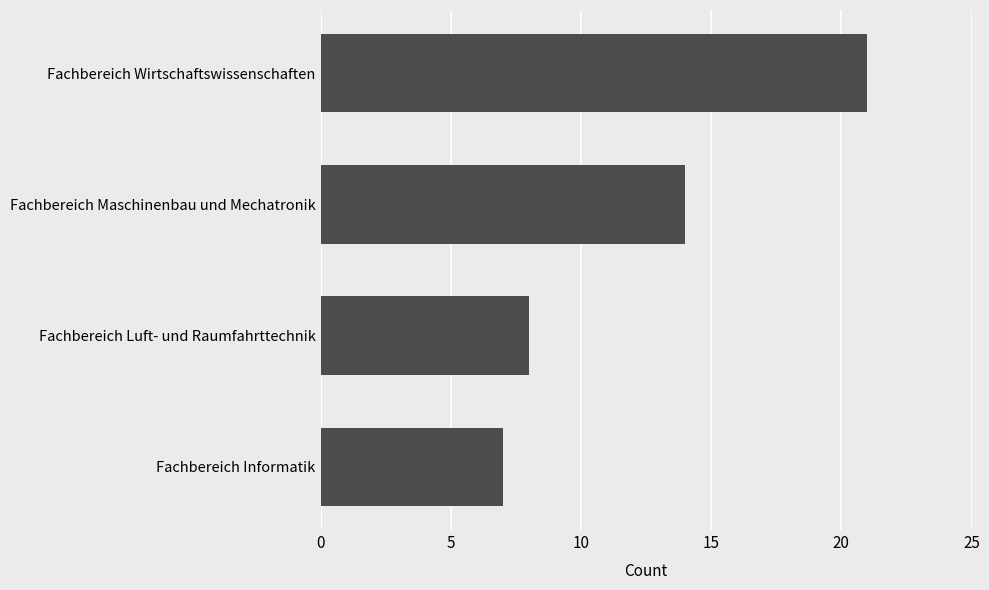

What is the sum of the values at Fachbereich Luft- und Raumfahrttechnik and Fachbereich Maschinenbau und Mechatronik?

22